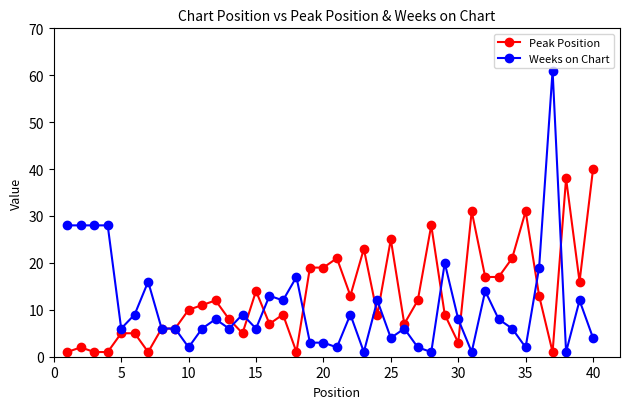

How many lines are shown in the chart?

2